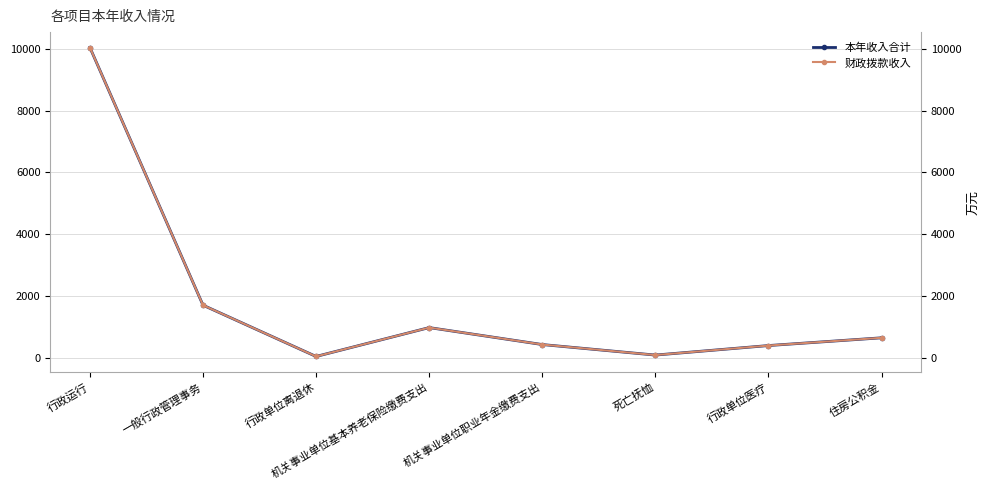

Is it true that 财政拨款收入 equals 10039.9 at 行政运行?

True